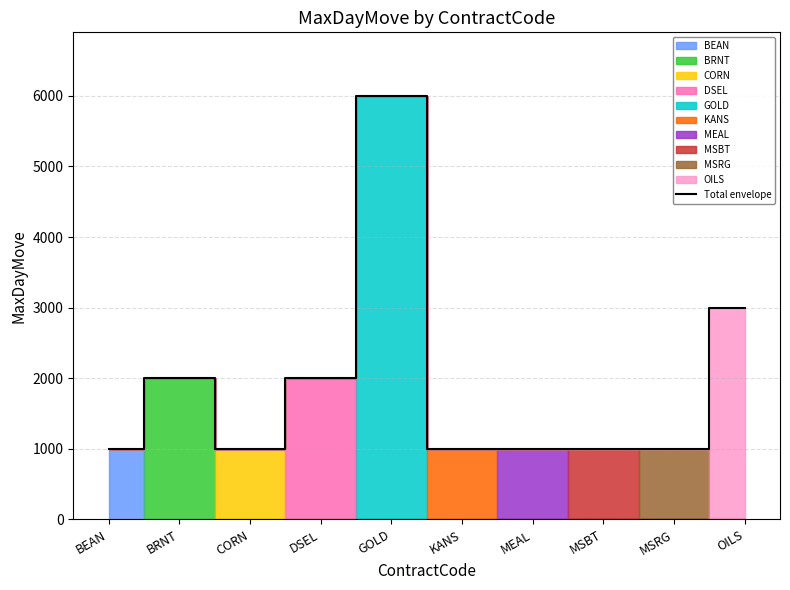

What is the sum of all values?

19000